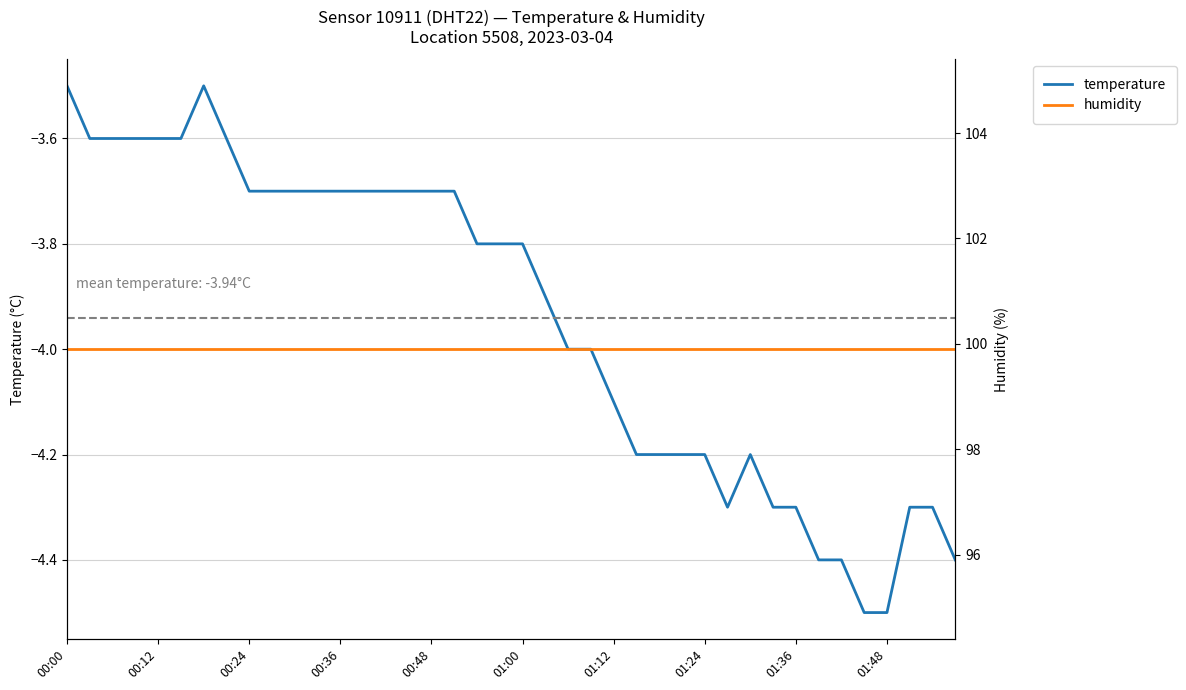

What is the highest value of the temperature series?

-3.5